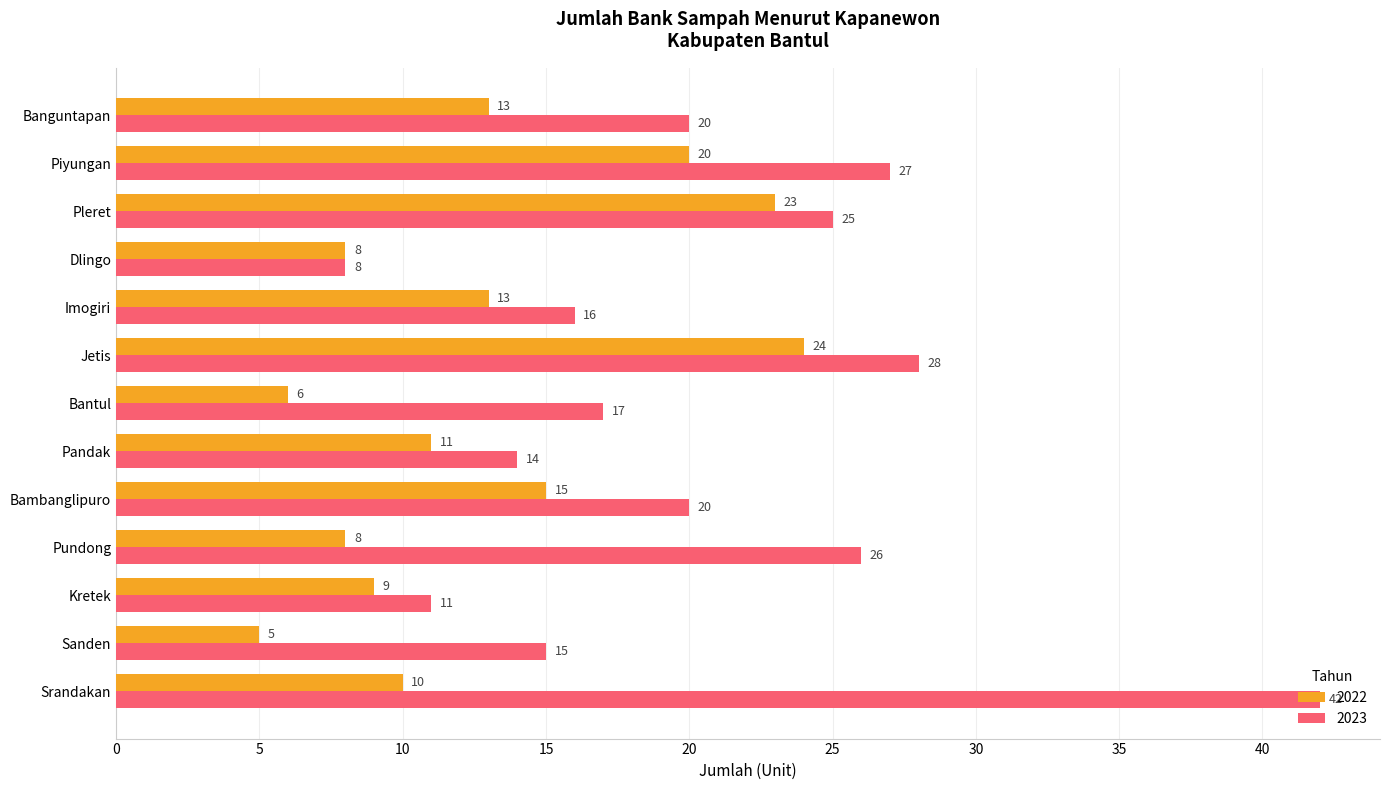

How many distinct data groups are displayed?

2